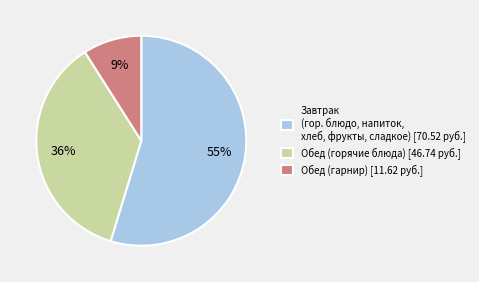

Does any single category account for the majority?

Yes